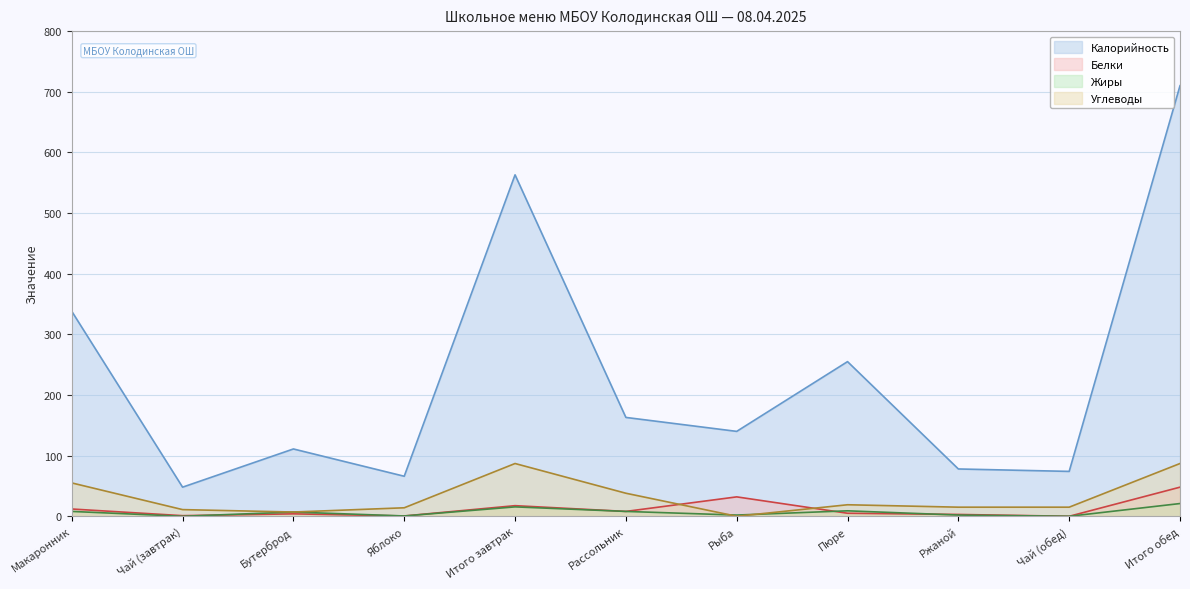

Reading left to right, what are all the values shown in this chart?

Калорийность: 338.0	48.0	111.0	66.0	563.0	163.0	140.0	255.0	78.0	74.0	710.0
Белки: 12.0	1.0	4.0	0.5	17.5	8.0	32.0	5.0	3.0	0.0	48.0
Жиры: 8.0	0.0	7.0	0.5	15.5	8.0	2.0	9.0	2.0	0.0	21.0
Углеводы: 55.0	11.0	7.0	14.0	87.0	38.0	0.0	19.0	15.0	15.0	87.0